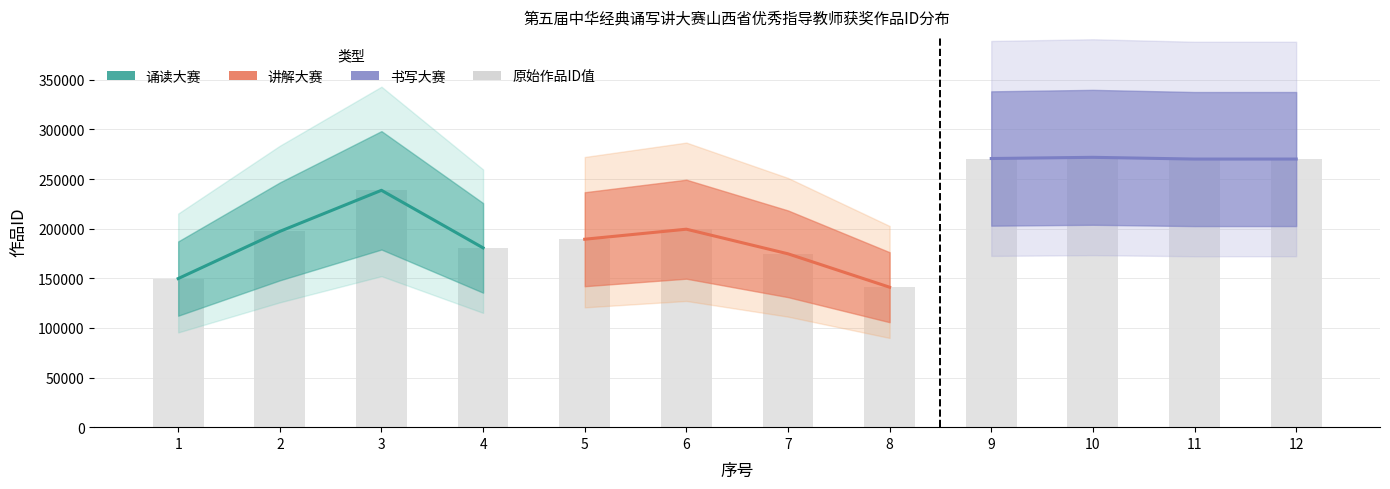

Reading left to right, transcribe all the data shown in this chart.

1=149708	2=197239	3=238634	4=180645	5=189356	6=199454	7=174673	8=141003	9=270675	10=271876	11=270119	12=270135